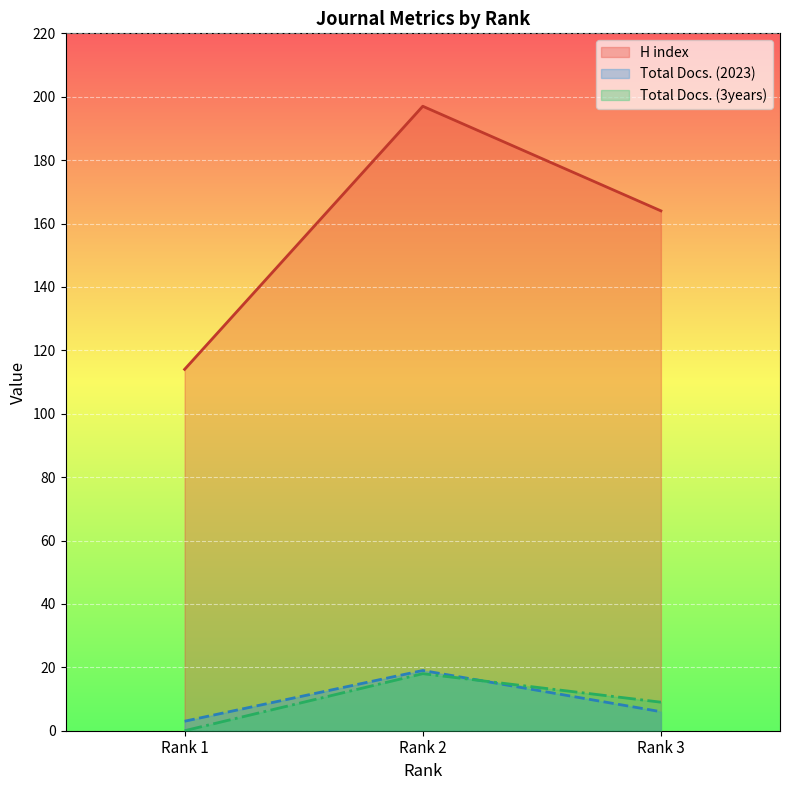

Does the chart display data point markers on the line(s)?

No